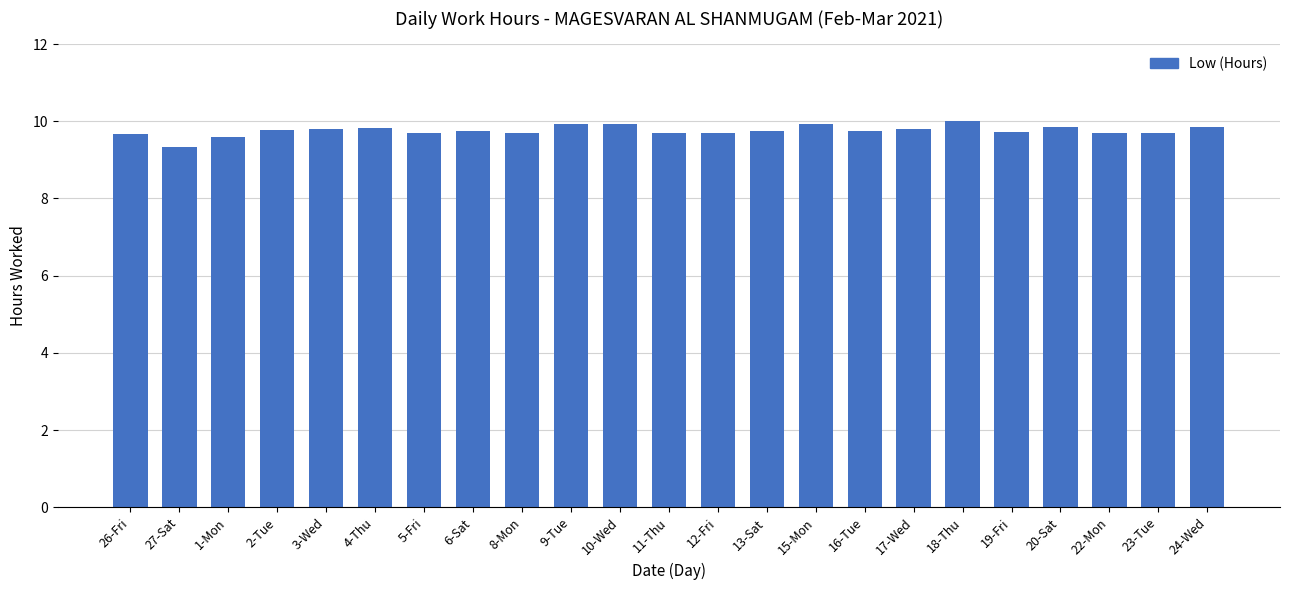

Approximately how many times larger is the value at 18-Thu compared to 9-Tue?

1.0